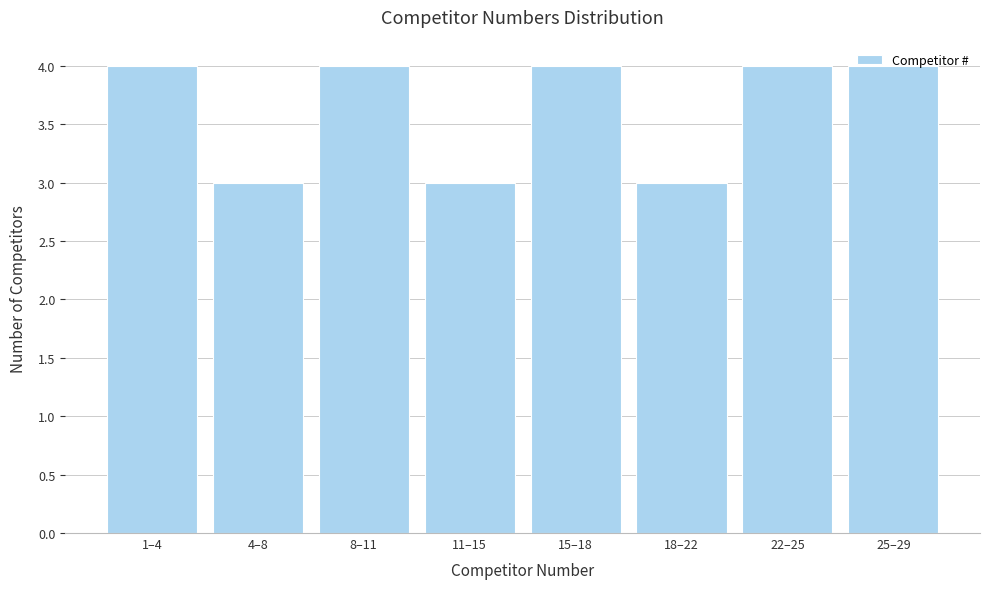

Is it true that the value at 8–11 is 4?

True